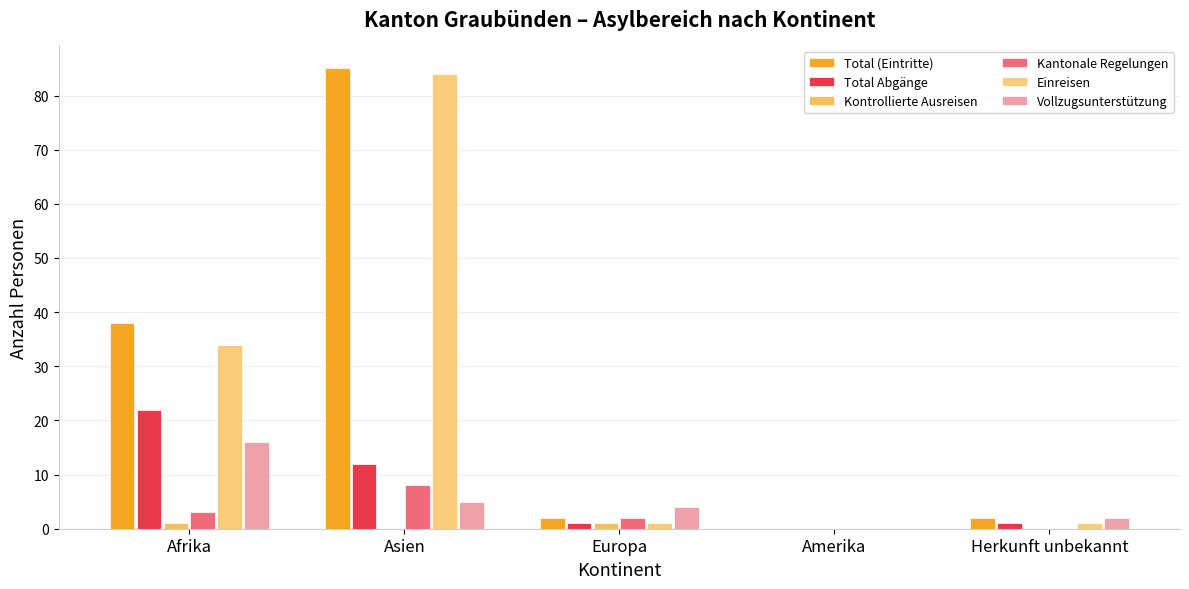

Reading left to right, transcribe all the data shown in this chart.

Total (Eintritte): Afrika=38	Asien=85	Europa=2	Amerika=0	Herkunft unbekannt=2
Total Abgänge: Afrika=22	Asien=12	Europa=1	Amerika=0	Herkunft unbekannt=1
Kontrollierte Ausreisen: Afrika=1	Asien=0	Europa=1	Amerika=0	Herkunft unbekannt=0
Kantonale Regelungen: Afrika=3	Asien=8	Europa=2	Amerika=0	Herkunft unbekannt=0
Einreisen: Afrika=34	Asien=84	Europa=1	Amerika=0	Herkunft unbekannt=1
Vollzugsunterstützung: Afrika=16	Asien=5	Europa=4	Amerika=0	Herkunft unbekannt=2